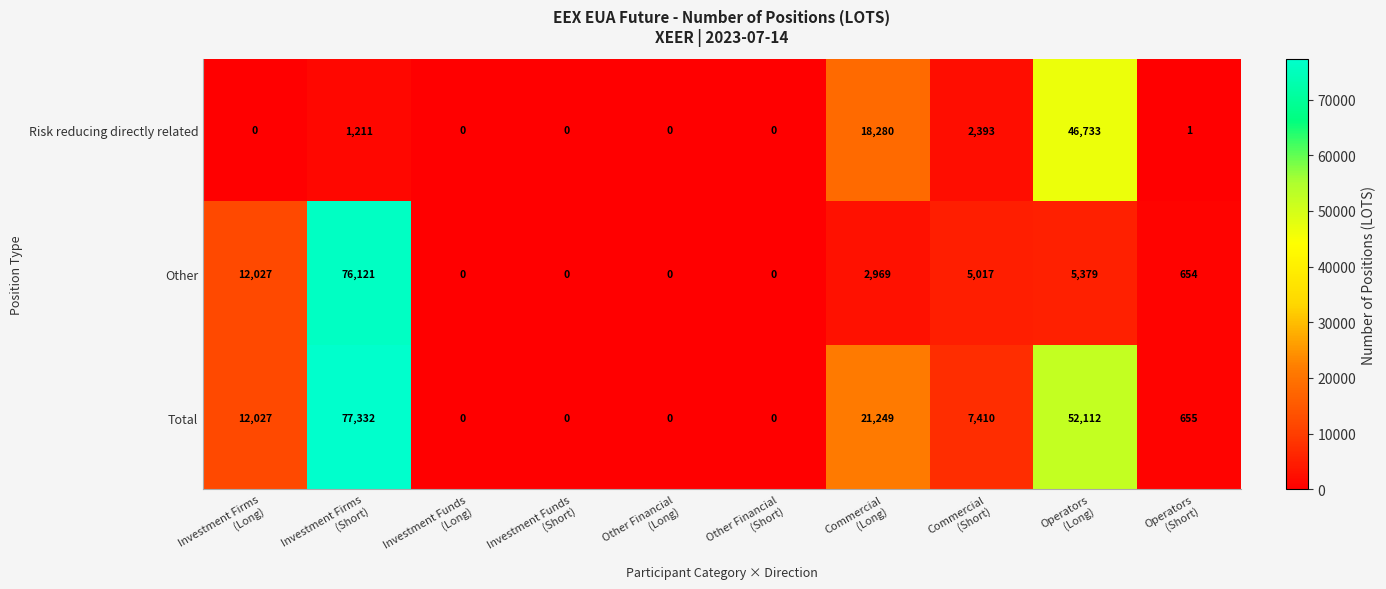

Which series has the widest spread of values?

Total